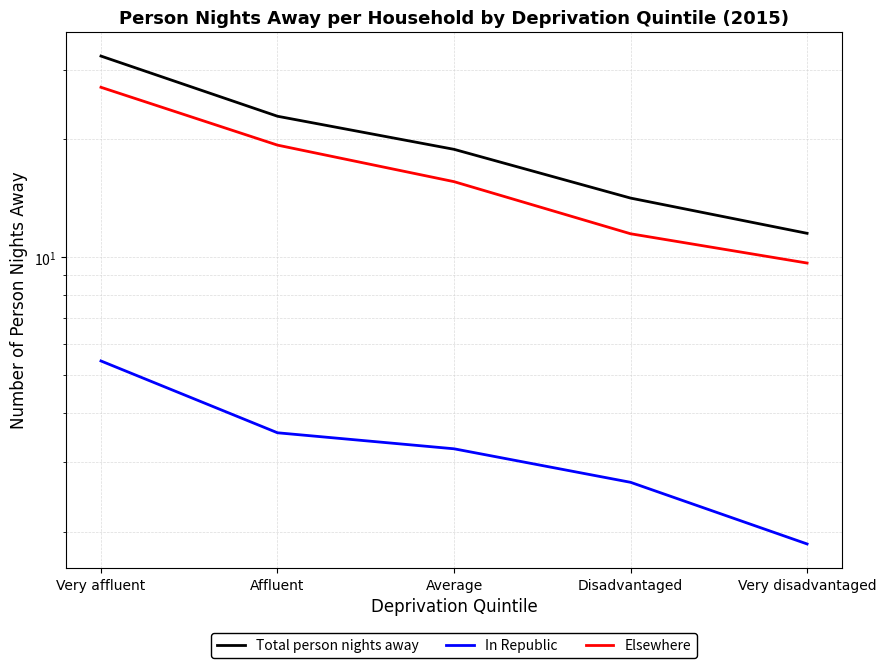

What is the difference between the highest and lowest values at Very affluent?

27.1